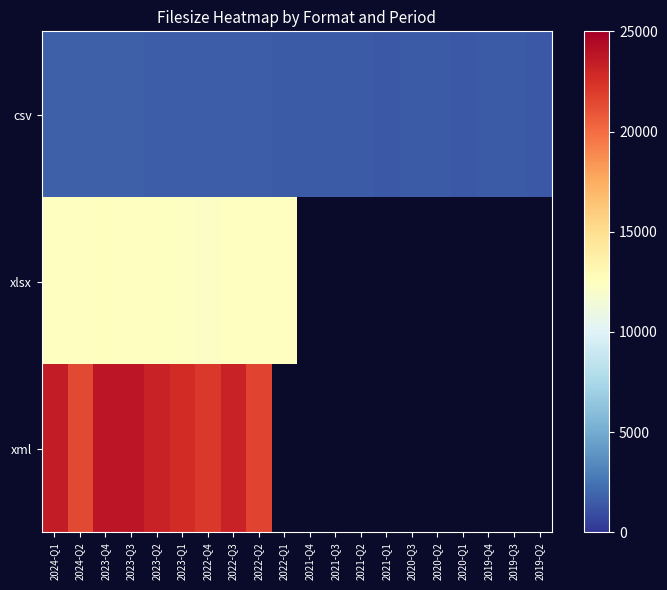

What is the difference between the maximum and minimum values in the csv series?

321.0